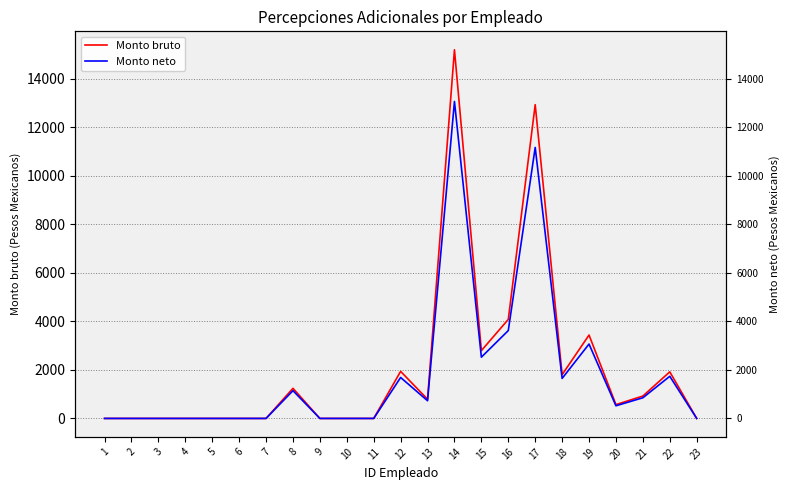

Count the number of data series in this chart.

2